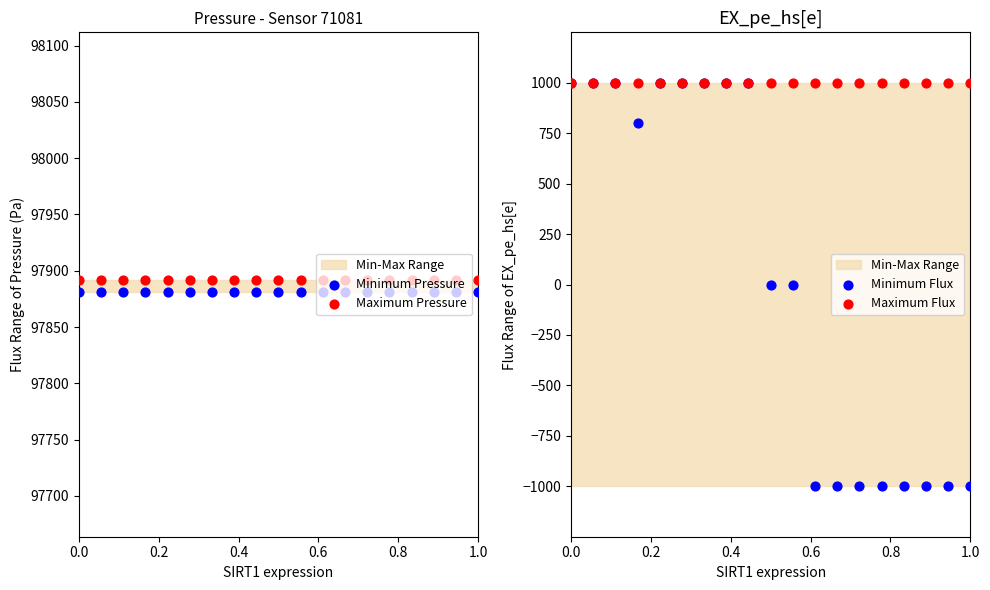

Which series reaches the maximum Y coordinate?

Maximum Pressure